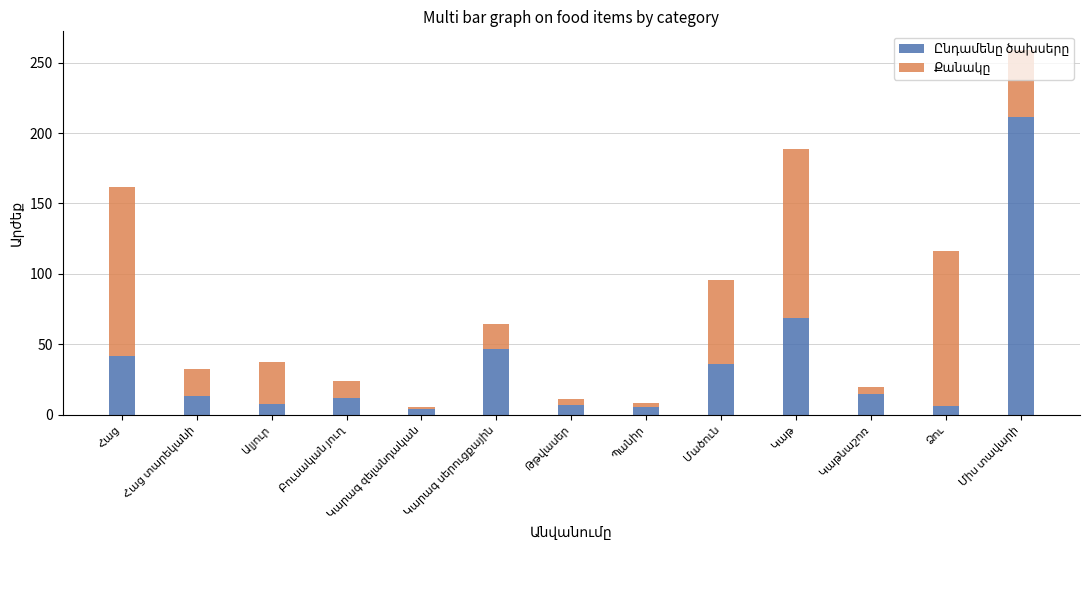

At Հաց, list the series in order from smallest to largest.

Ընդամենը ծախսերը, Քանակը